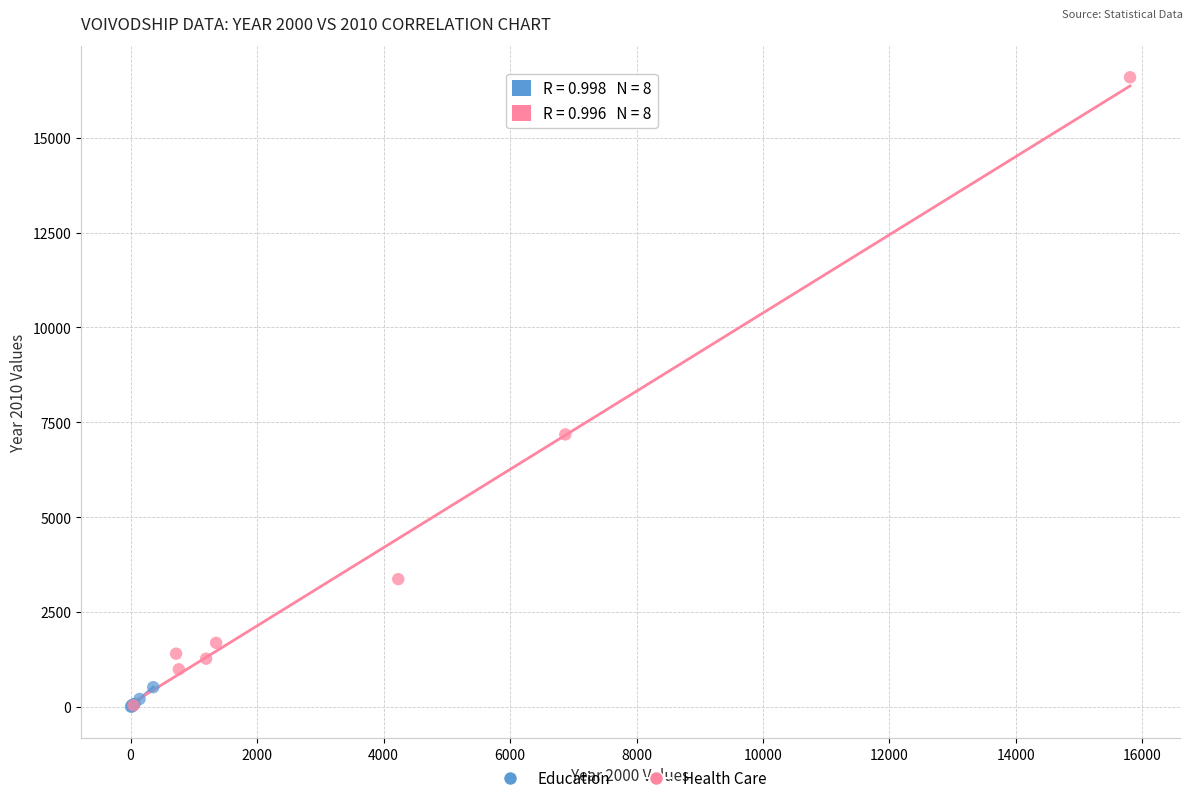

Which series has the largest Y range (max minus min)?

Health Care